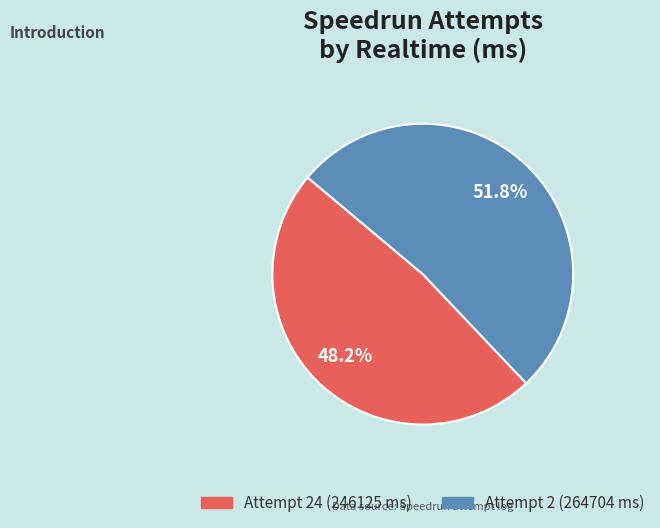

Does any single category account for the majority?

Yes